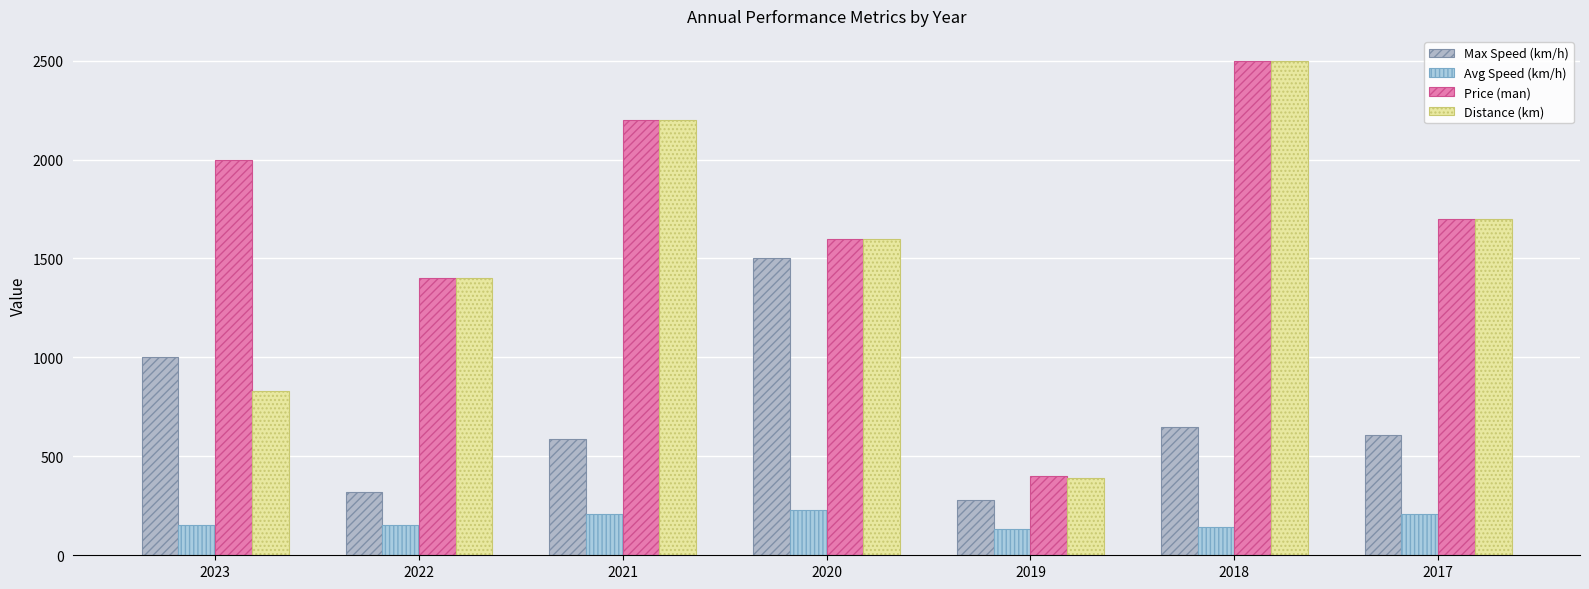

Reading left to right, what are all the values shown in this chart?

Max Speed (km/h): 2023=1000	2022=320	2021=590	2020=1500	2019=280	2018=650	2017=610
Avg Speed (km/h): 2023=155	2022=155	2021=210	2020=230	2019=135	2018=145	2017=210
Price (man): 2023=2000	2022=1400	2021=2200	2020=1600	2019=400	2018=2500	2017=1700
Distance (km): 2023=830	2022=1400	2021=2200	2020=1600	2019=390	2018=2500	2017=1700